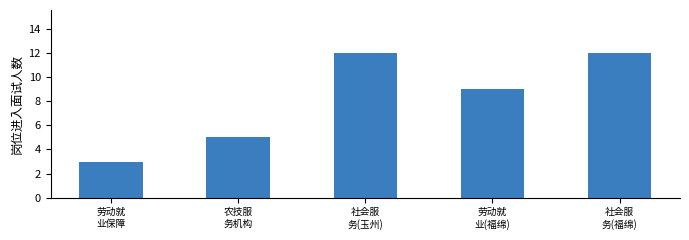

What is the value of the 2nd bar from the left?

5